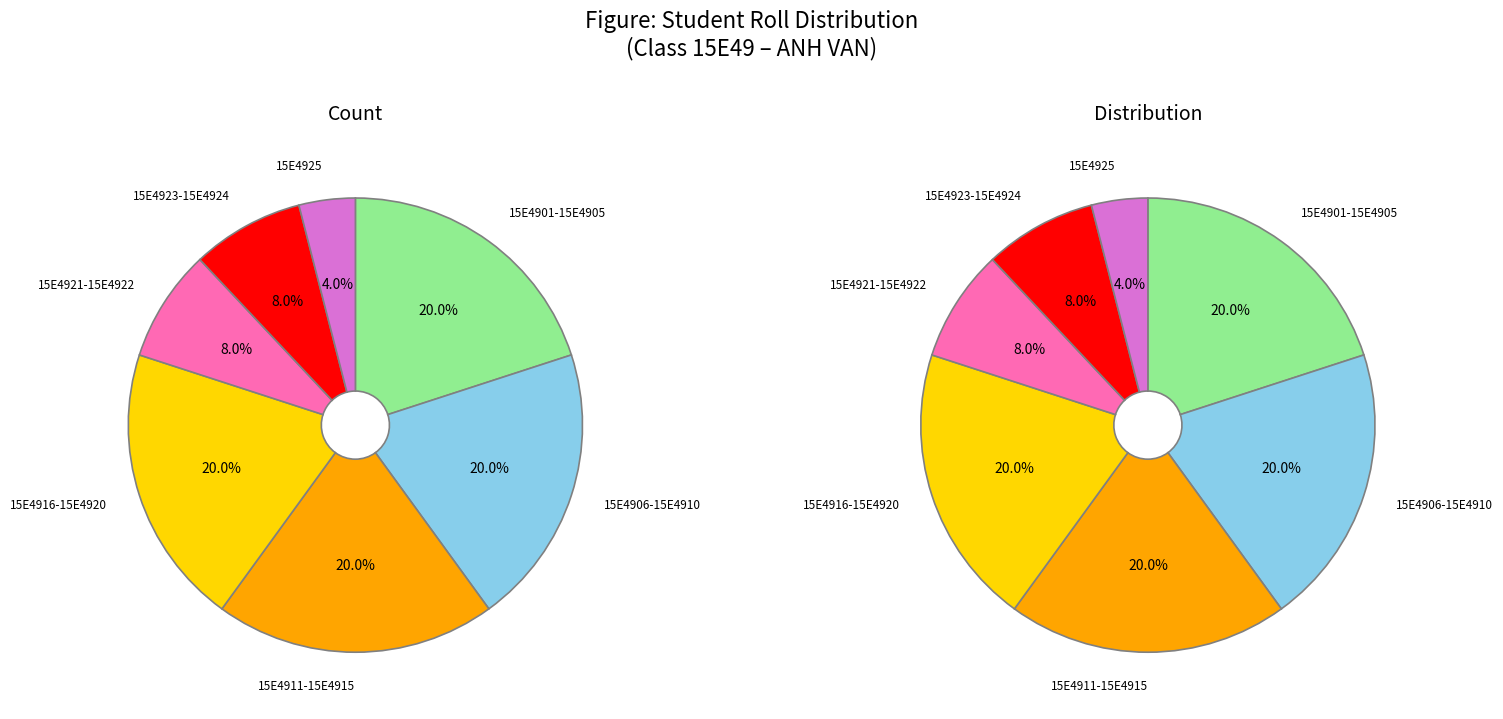

Which slice is the smallest?

15E4925